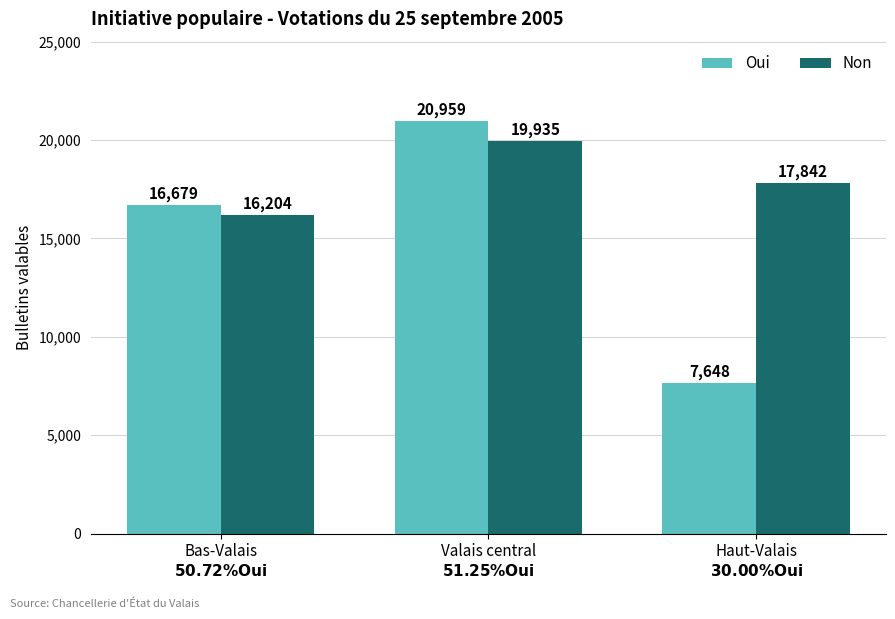

What is the lowest value of the Non series?

16204